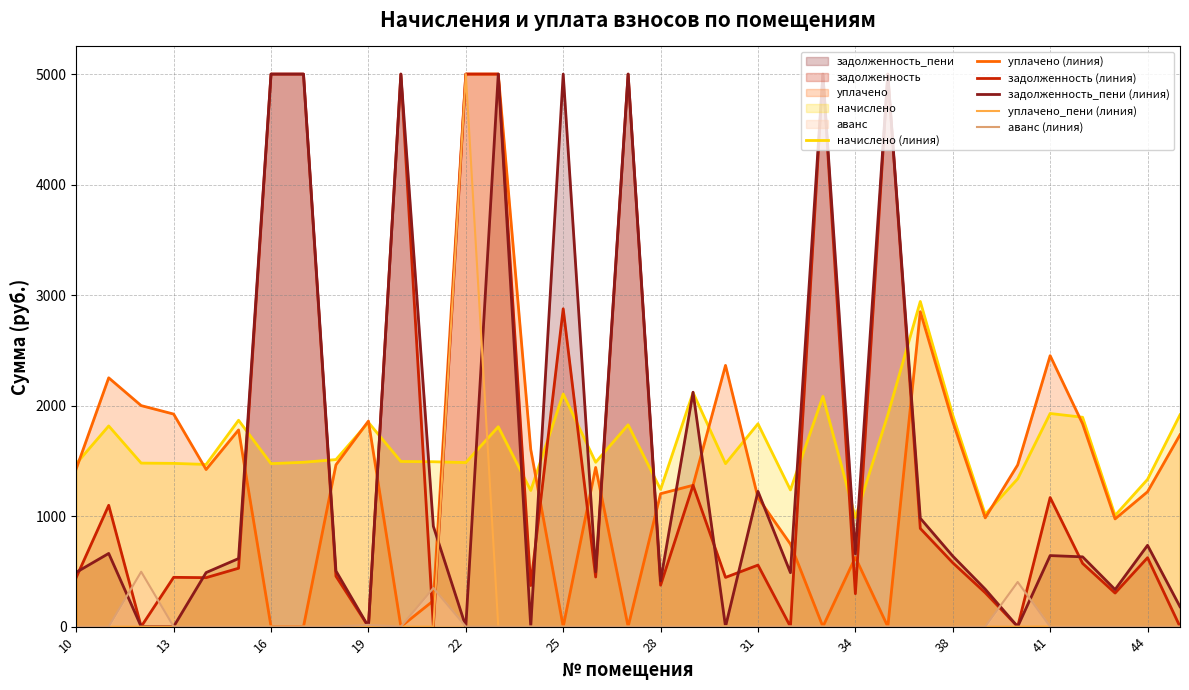

What is the average value of the аванс (линия) series?

36.2